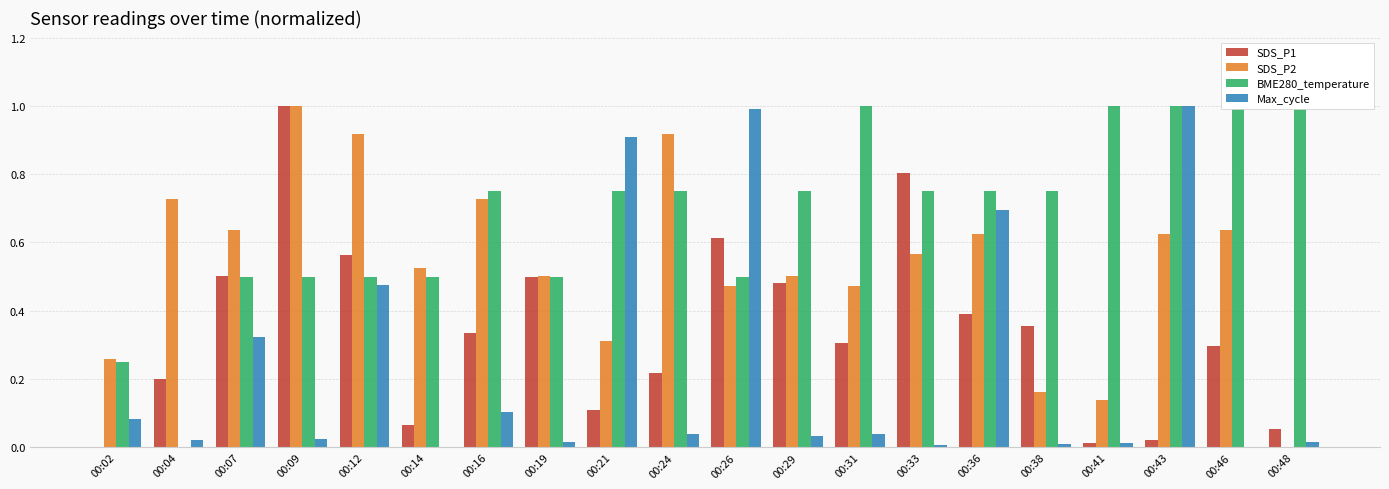

The value of BME280_temperature at 00:07 is 0.8. True or false?

False